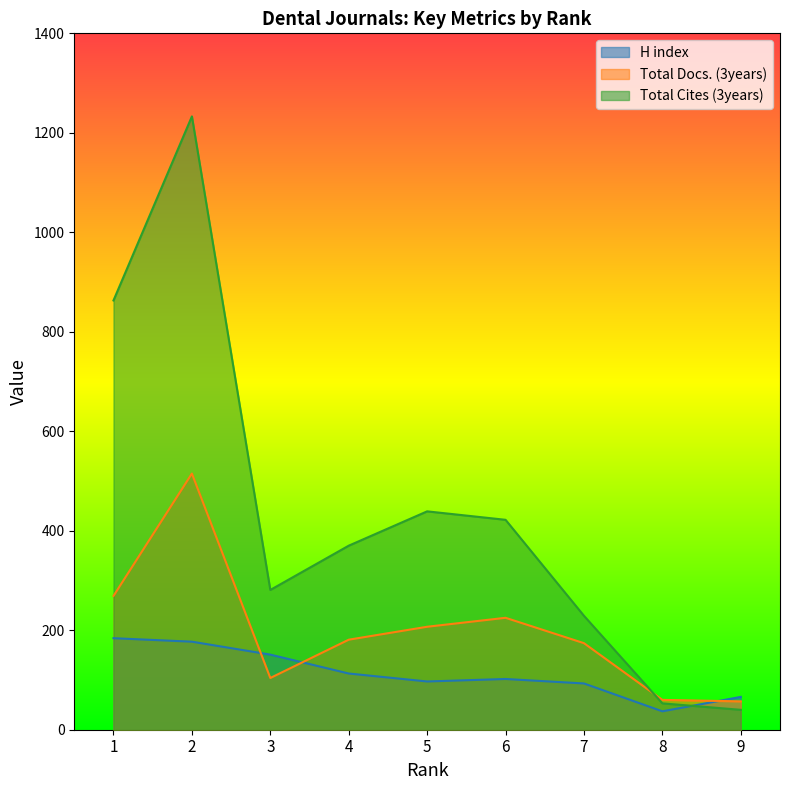

Reading left to right, list all the values displayed in this chart.

H index: 184	177	151	113	97	102	93	37	66
Total Docs. (3years): 269	515	104	181	207	225	174	60	57
Total Cites (3years): 863	1233	281	370	439	422	229	53	40